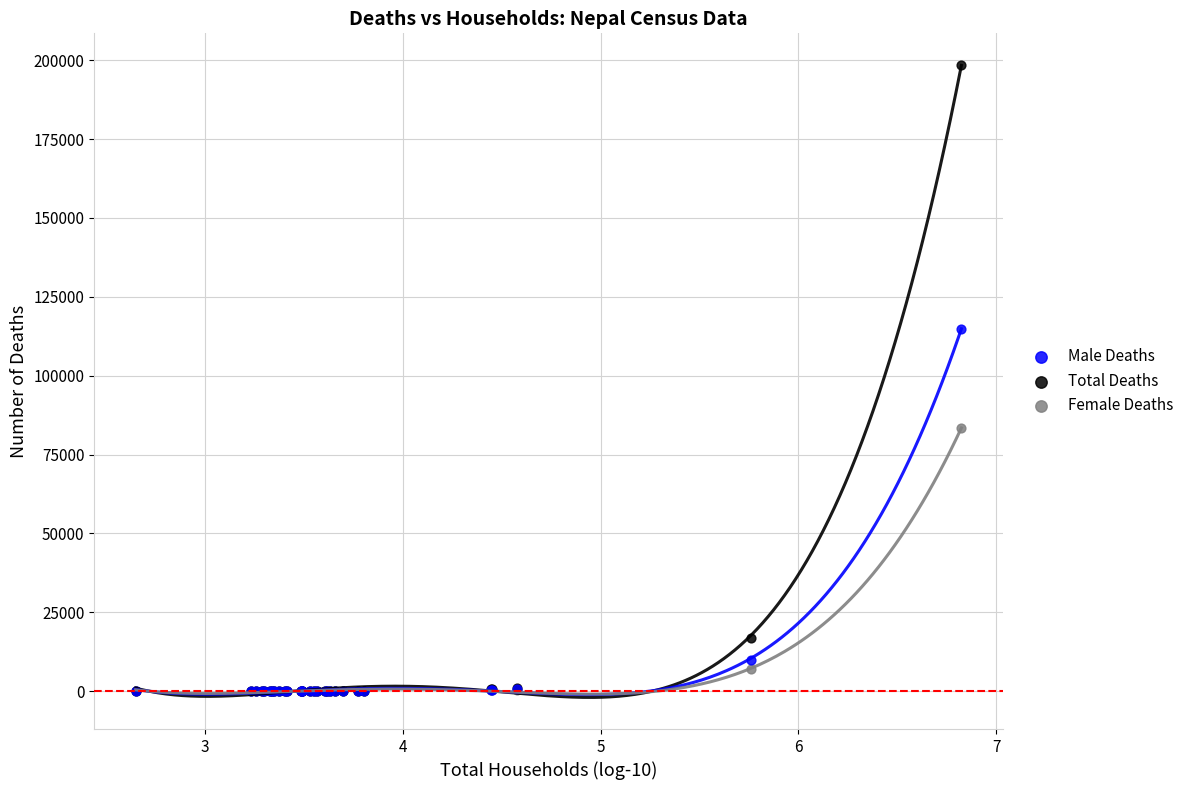

In the Male Deaths series, what Y value is closest to 57476?

10035